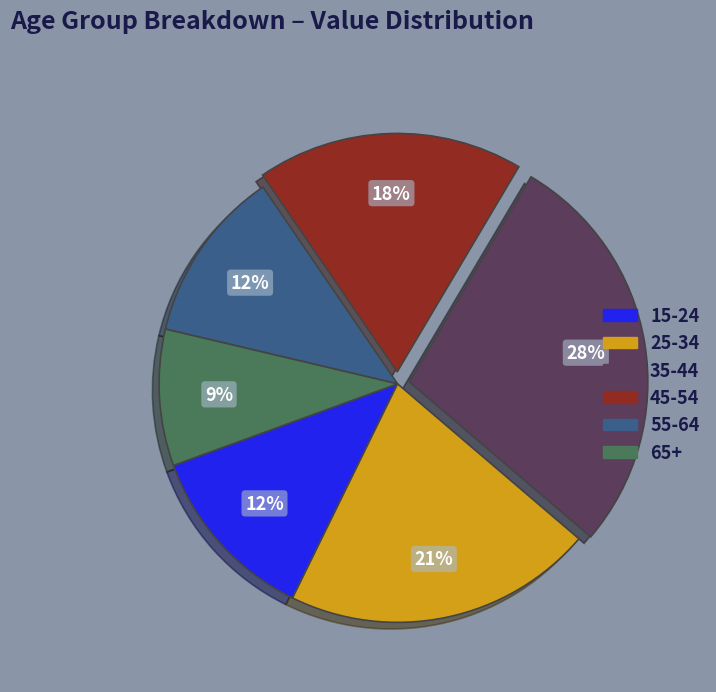

Is there a majority slice in this chart?

No